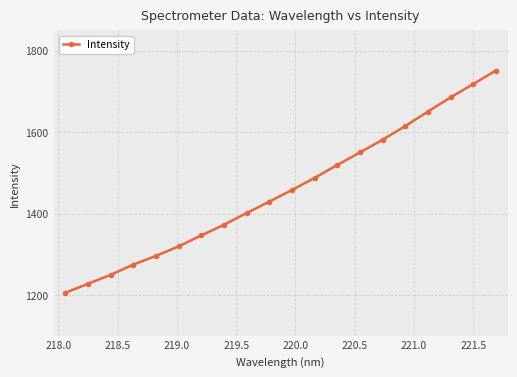

What is the average value?

1457.0